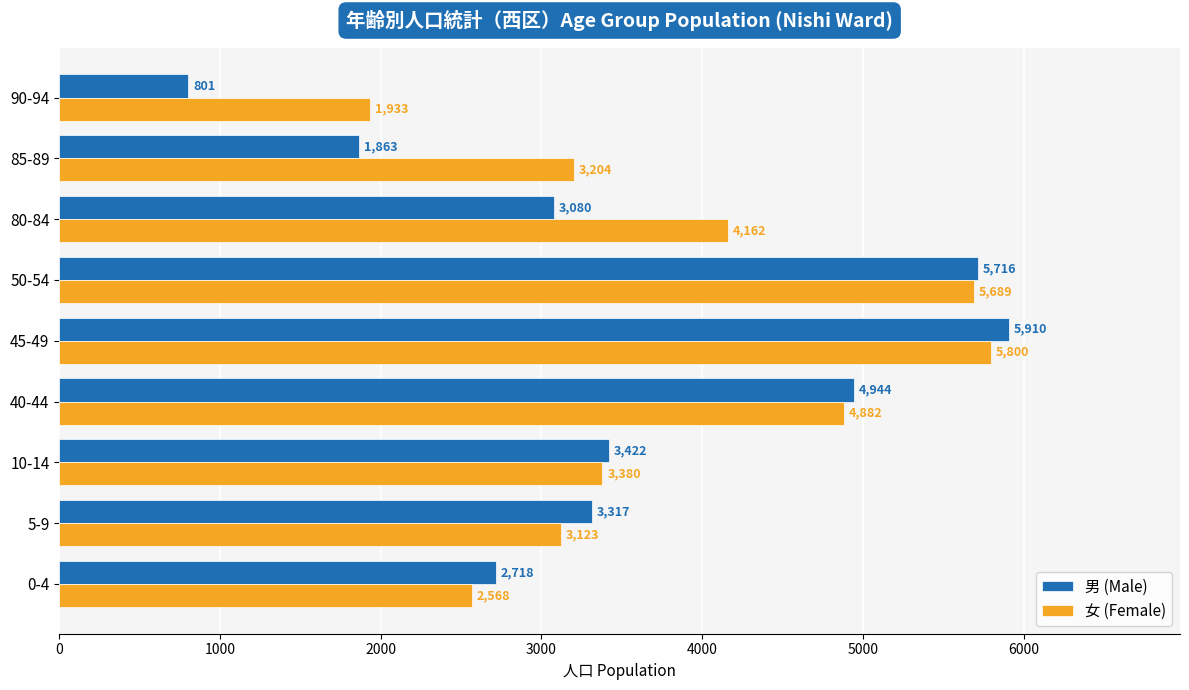

What is the greatest value displayed?

5910